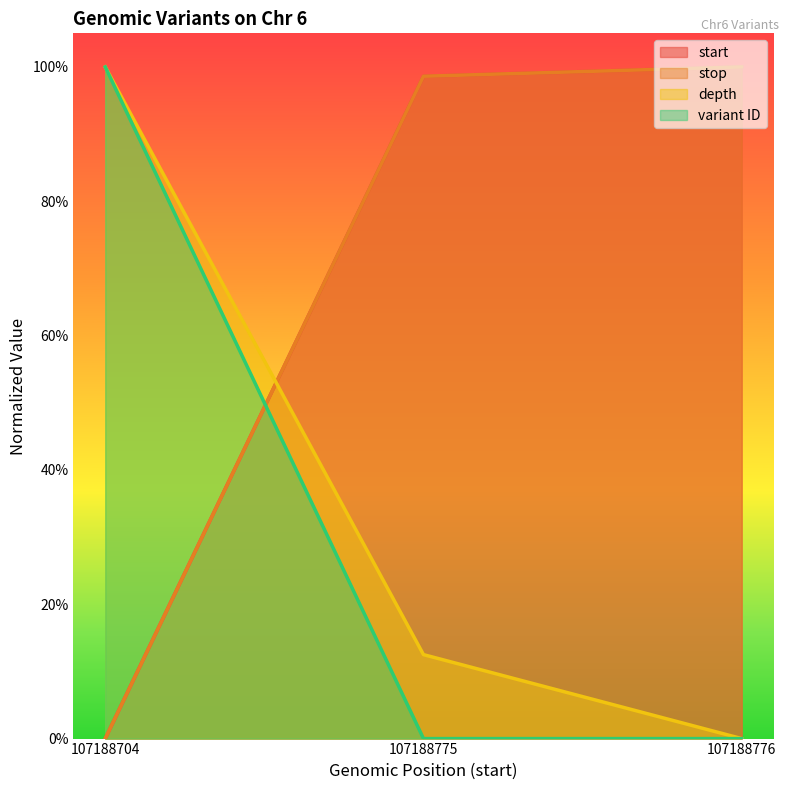

What is the difference between the maximum and minimum values in the depth series?

1.0